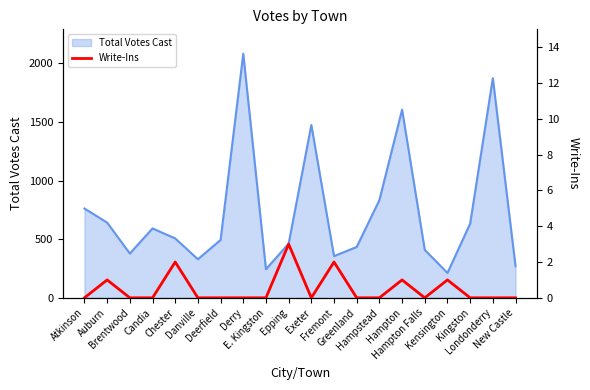

The value at Fremont is 1. True or false?

False